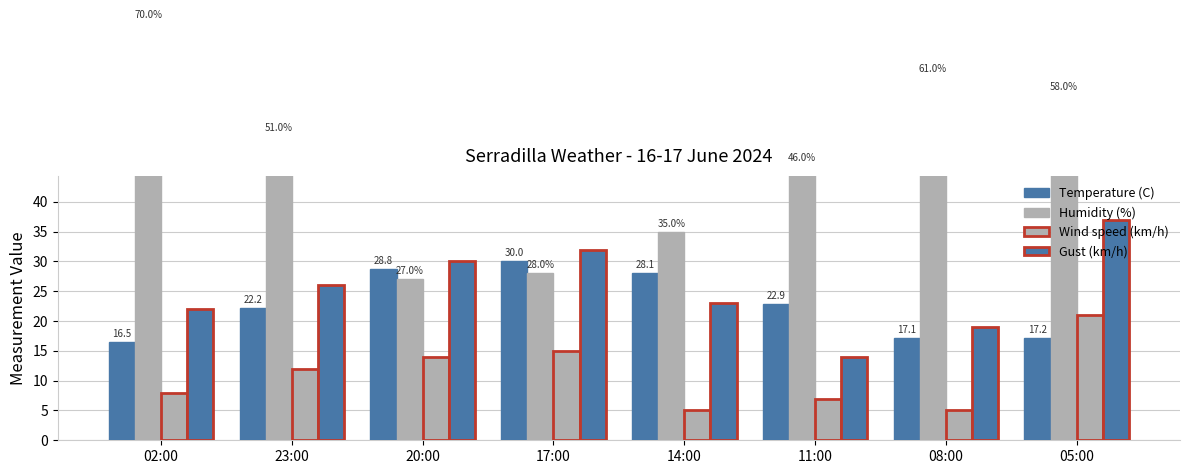

At which label does Wind speed (km/h) first exceed 12?

20:00